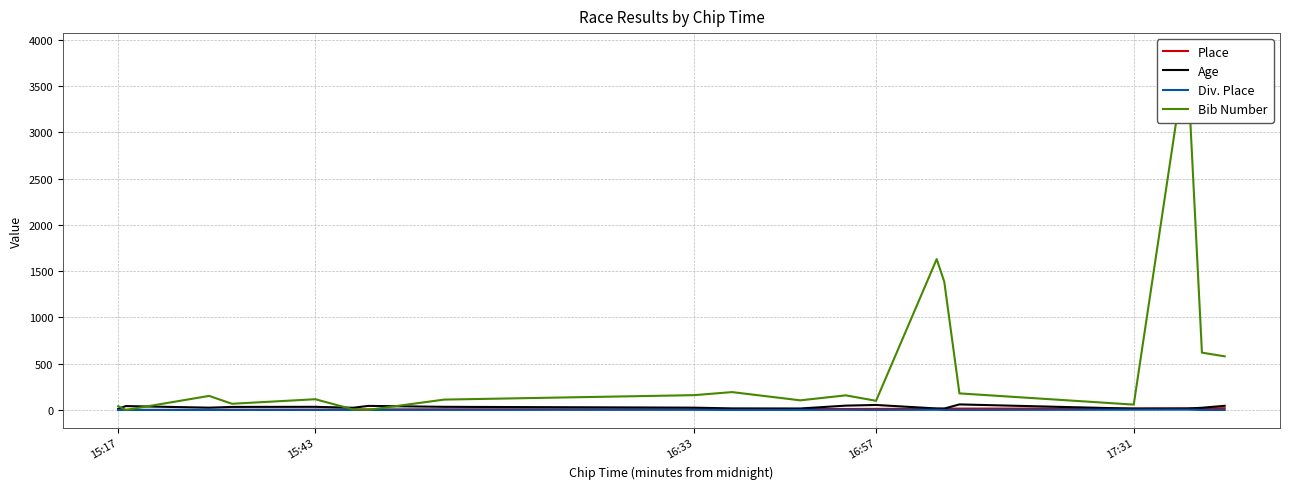

Is it true that Bib Number equals 68 at 16:57?

True